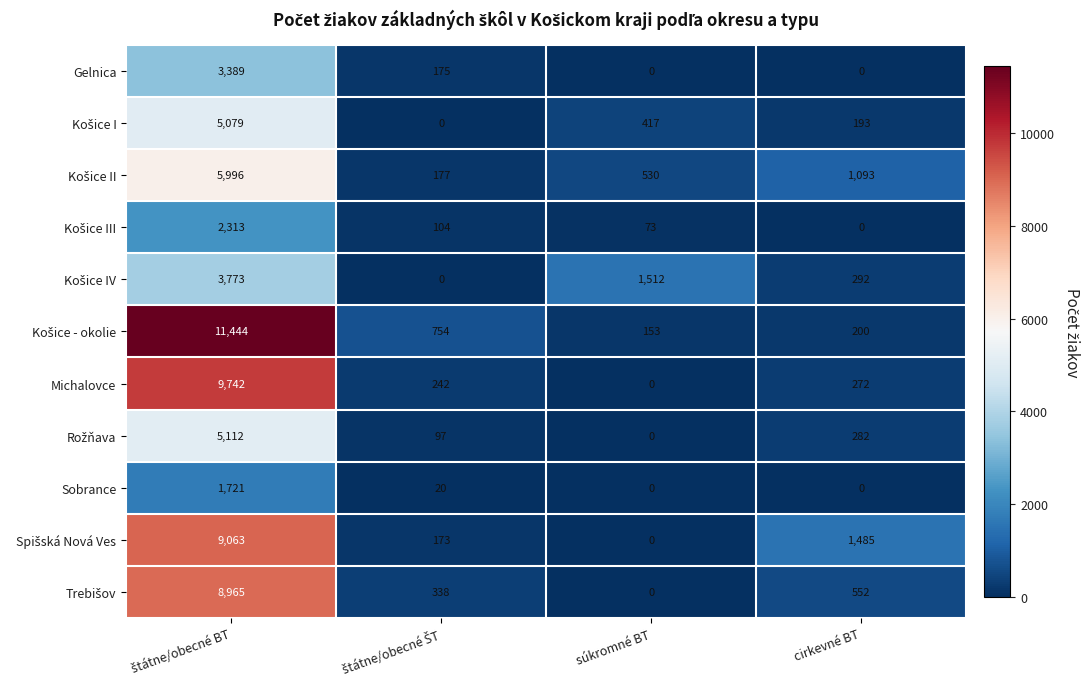

What is the difference between the maximum and second lowest values in the Michalovce series?

9500